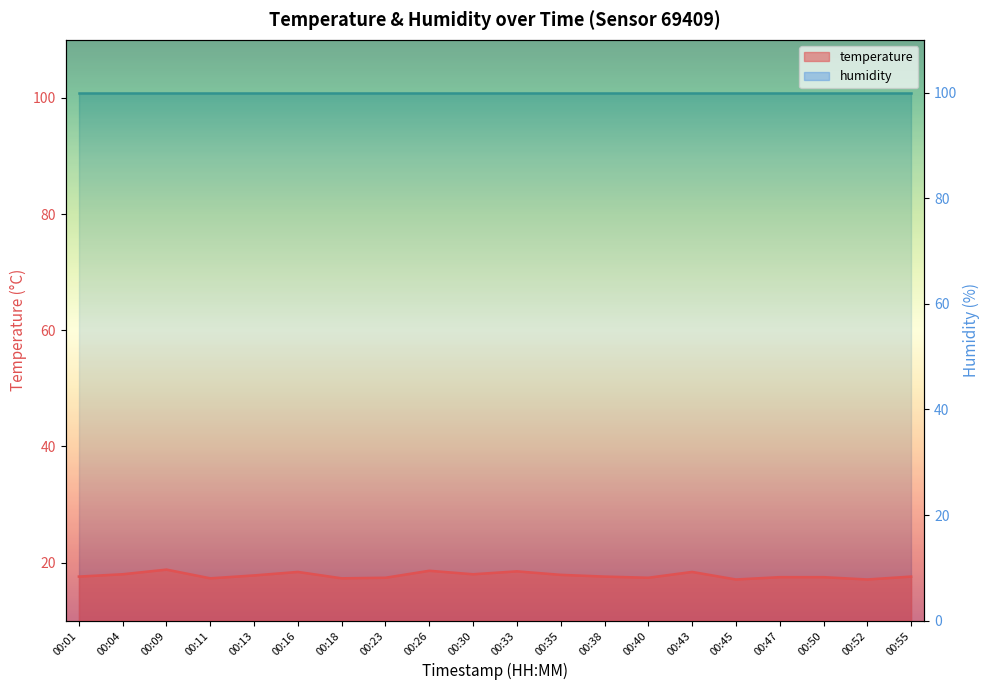

The value at 00:45 is 17.1. True or false?

True